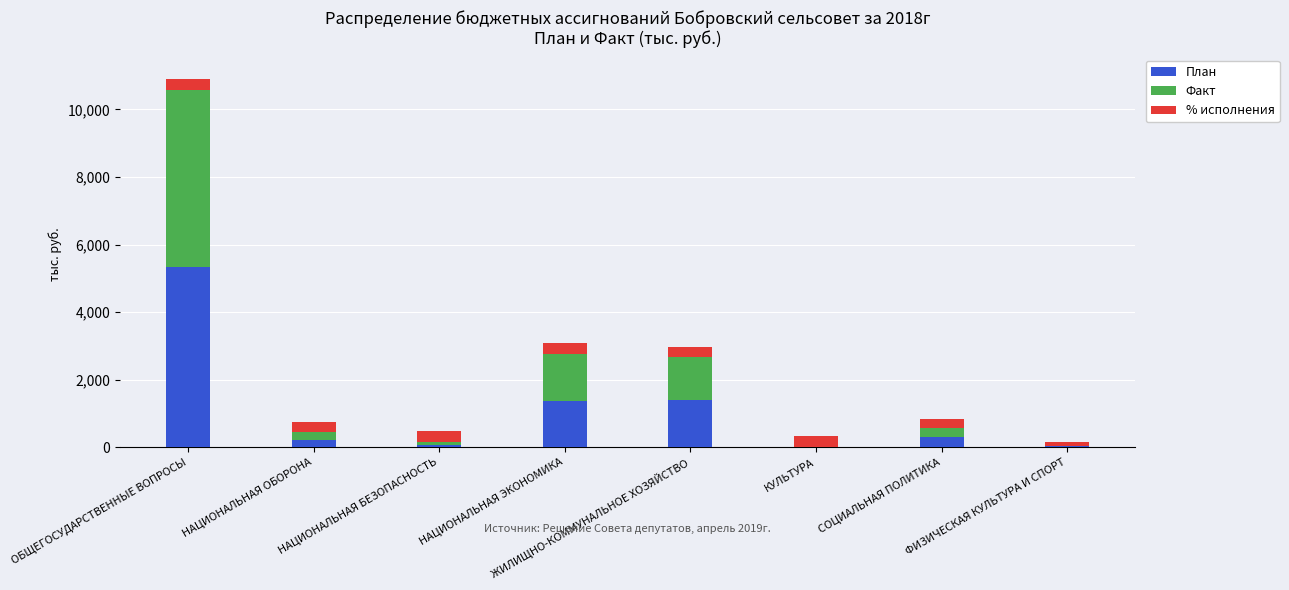

Is it true that План equals 1378.9 at НАЦИОНАЛЬНАЯ ЭКОНОМИКА?

True